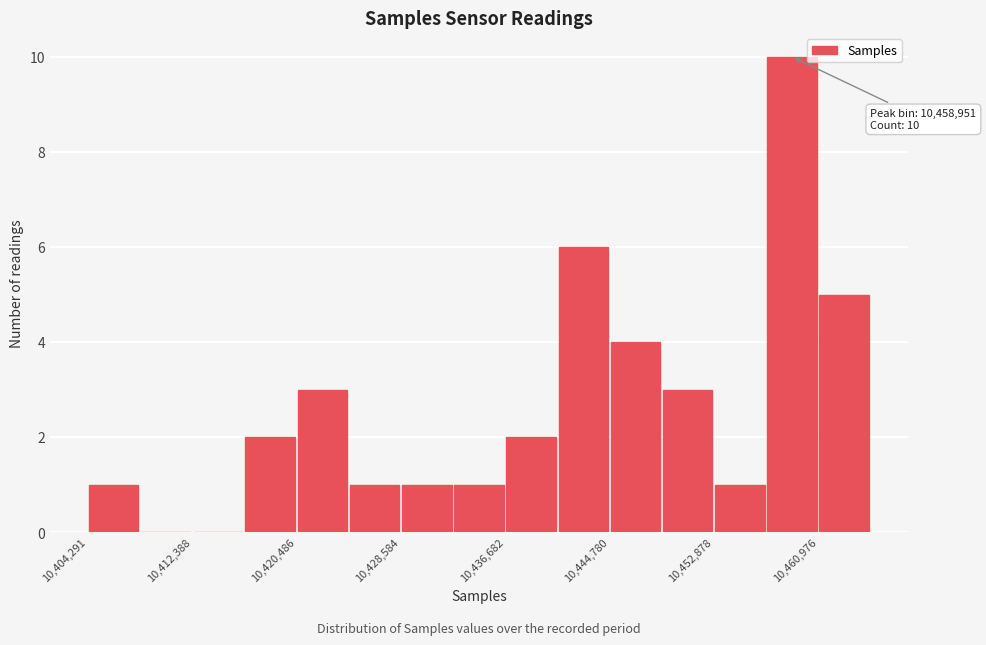

Which range on the x-axis has the tallest bar?

10457000 to 10461000